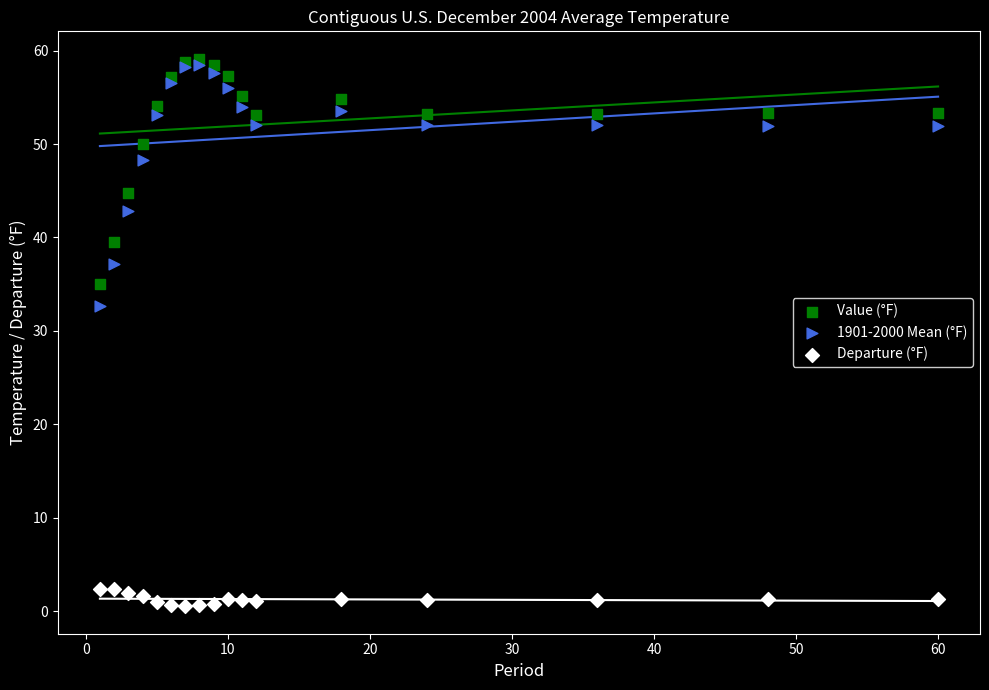

Across all series, what Y value is closest to 29?

32.7